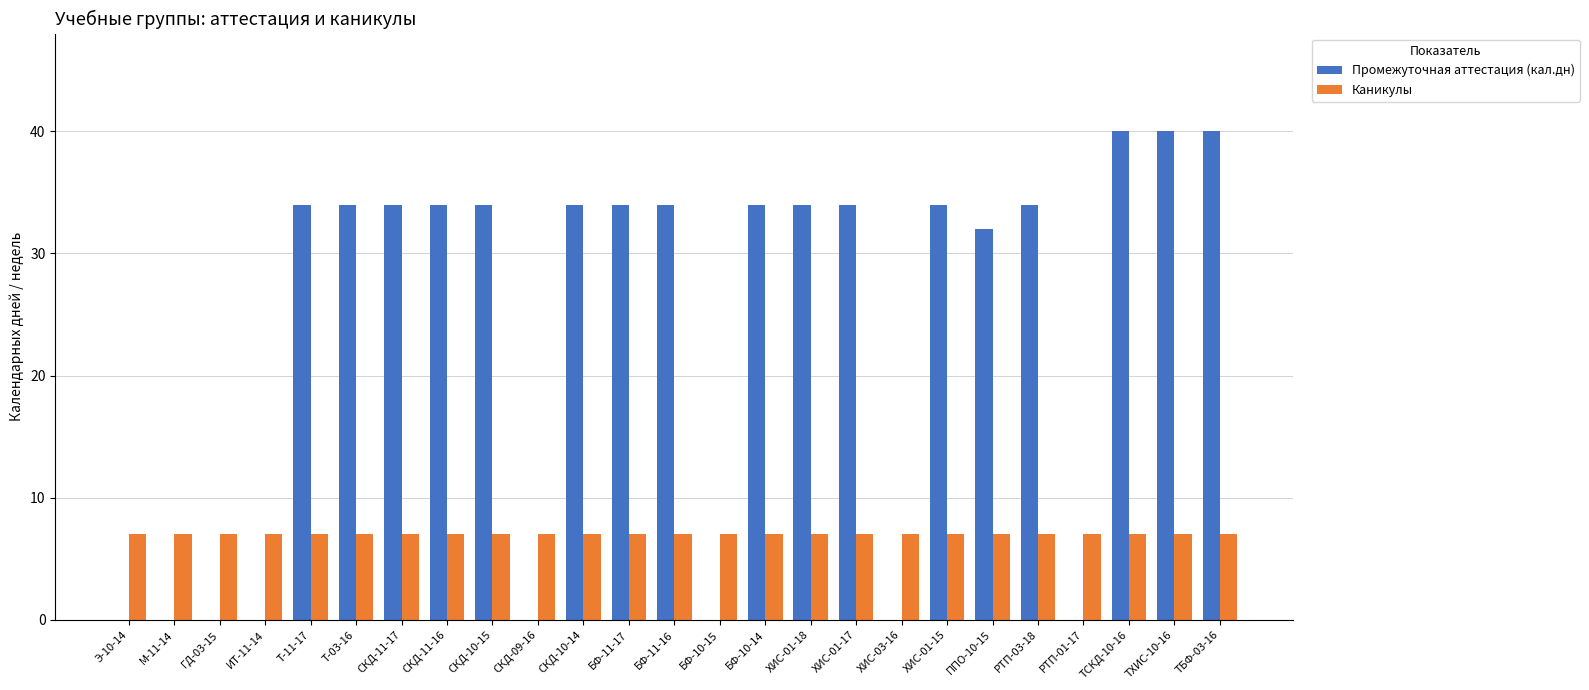

Which series has the largest total across all categories?

Промежуточная аттестация (кал.дн)